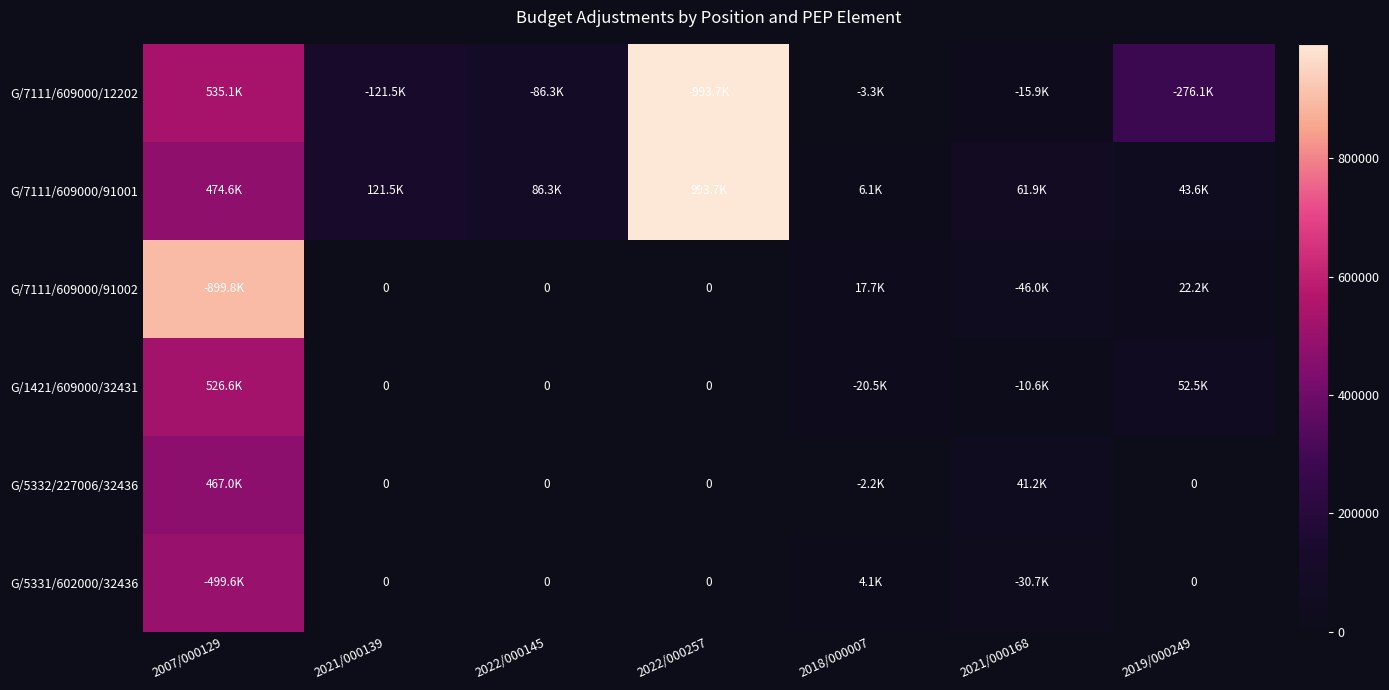

True or false: G/1421/609000/32431 has a value of 233237.5 at 2021/000139.

False